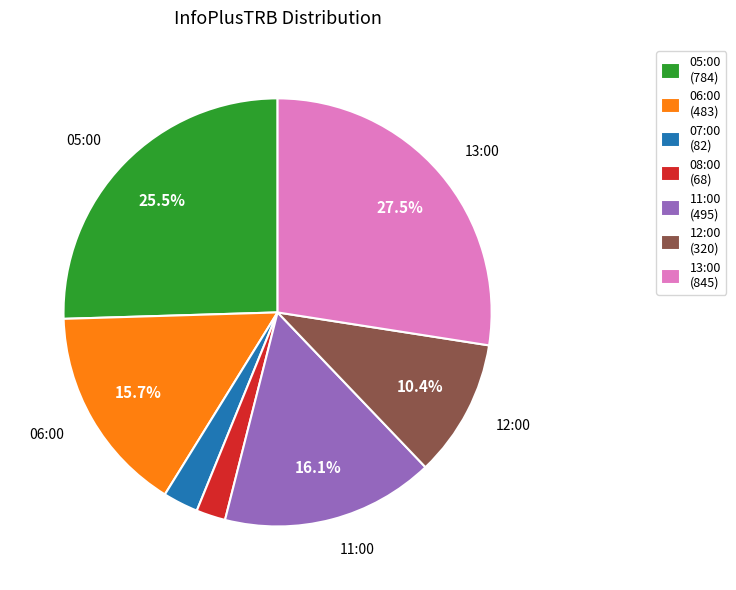

Does any single category account for the majority?

No